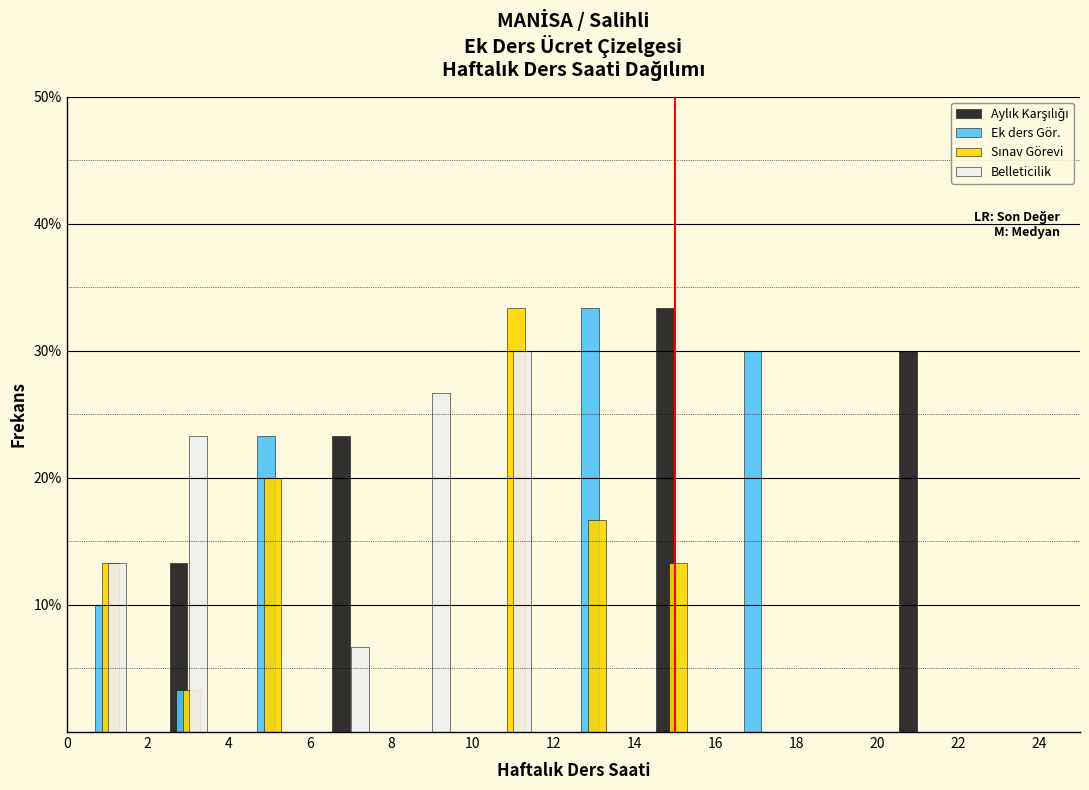

Reading left to right, list every range on the x-axis with the height of the bar of each series over it. The values are not printed on the chart, so give them approximately, as read against the axis.

0 to 2: Aylık Karşılığı=0	Ek ders Gör.=10	Sınav Görevi=13	Belleticilik=13
2 to 4: Aylık Karşılığı=13	Ek ders Gör.=3	Sınav Görevi=3	Belleticilik=23
4 to 6: Aylık Karşılığı=0	Ek ders Gör.=23	Sınav Görevi=20	Belleticilik=0
6 to 8: Aylık Karşılığı=23	Ek ders Gör.=0	Sınav Görevi=0	Belleticilik=7
8 to 10: Aylık Karşılığı=0	Ek ders Gör.=0	Sınav Görevi=0	Belleticilik=27
10 to 12: Aylık Karşılığı=0	Ek ders Gör.=0	Sınav Görevi=33	Belleticilik=30
12 to 14: Aylık Karşılığı=0	Ek ders Gör.=33	Sınav Görevi=17	Belleticilik=0
14 to 16: Aylık Karşılığı=33	Ek ders Gör.=0	Sınav Görevi=13	Belleticilik=0
16 to 18: Aylık Karşılığı=0	Ek ders Gör.=30	Sınav Görevi=0	Belleticilik=0
18 to 20: Aylık Karşılığı=0	Ek ders Gör.=0	Sınav Görevi=0	Belleticilik=0
20 to 22: Aylık Karşılığı=30	Ek ders Gör.=0	Sınav Görevi=0	Belleticilik=0
22 to 24: Aylık Karşılığı=0	Ek ders Gör.=0	Sınav Görevi=0	Belleticilik=0